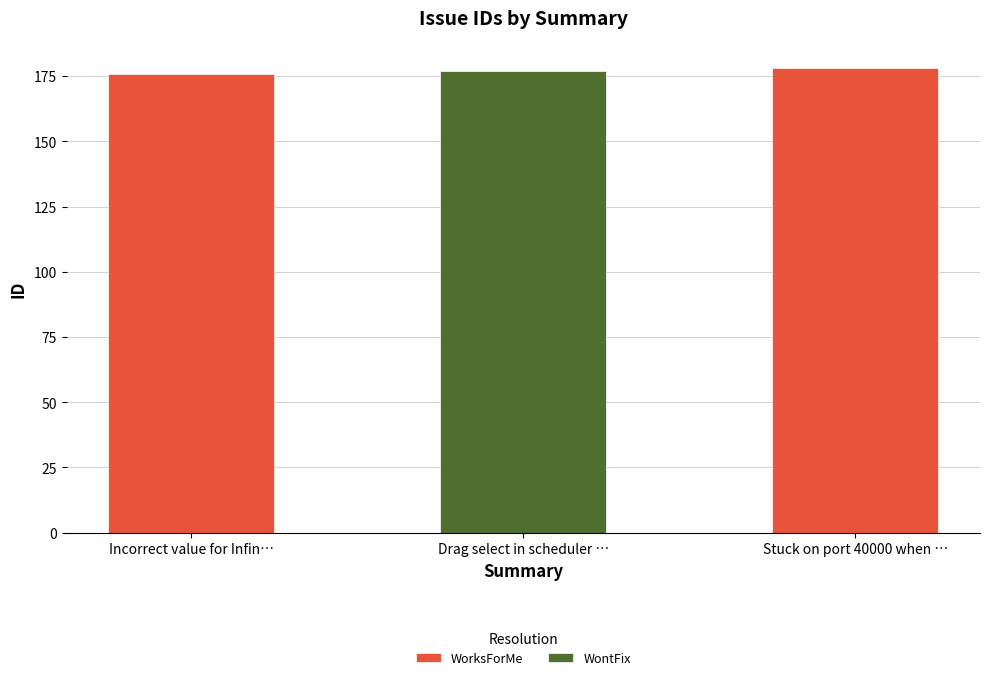

How many values are below 177?

1